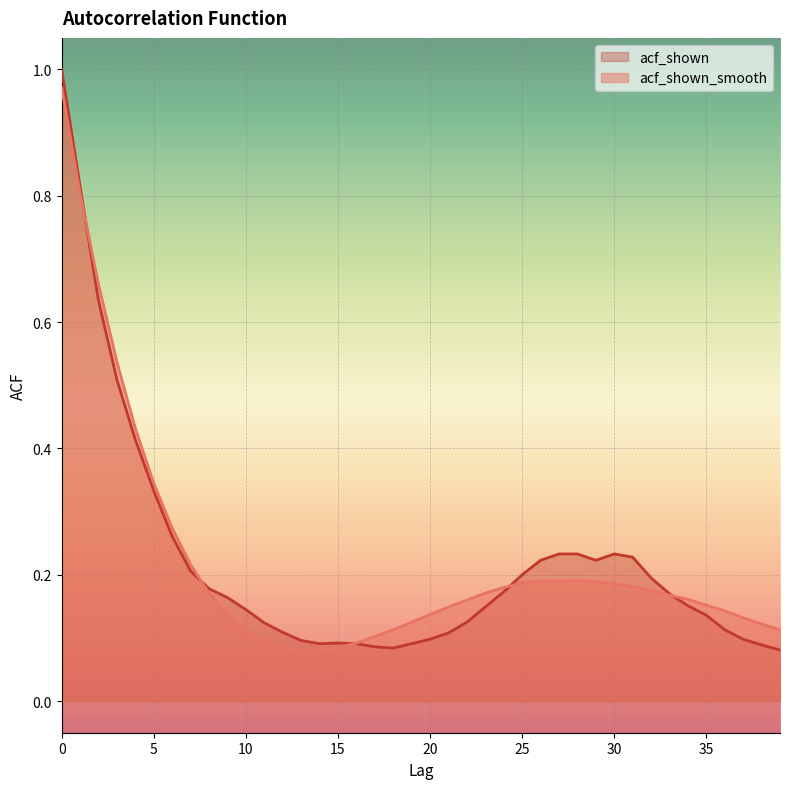

At how many categories does at least one series exceed 0?

40